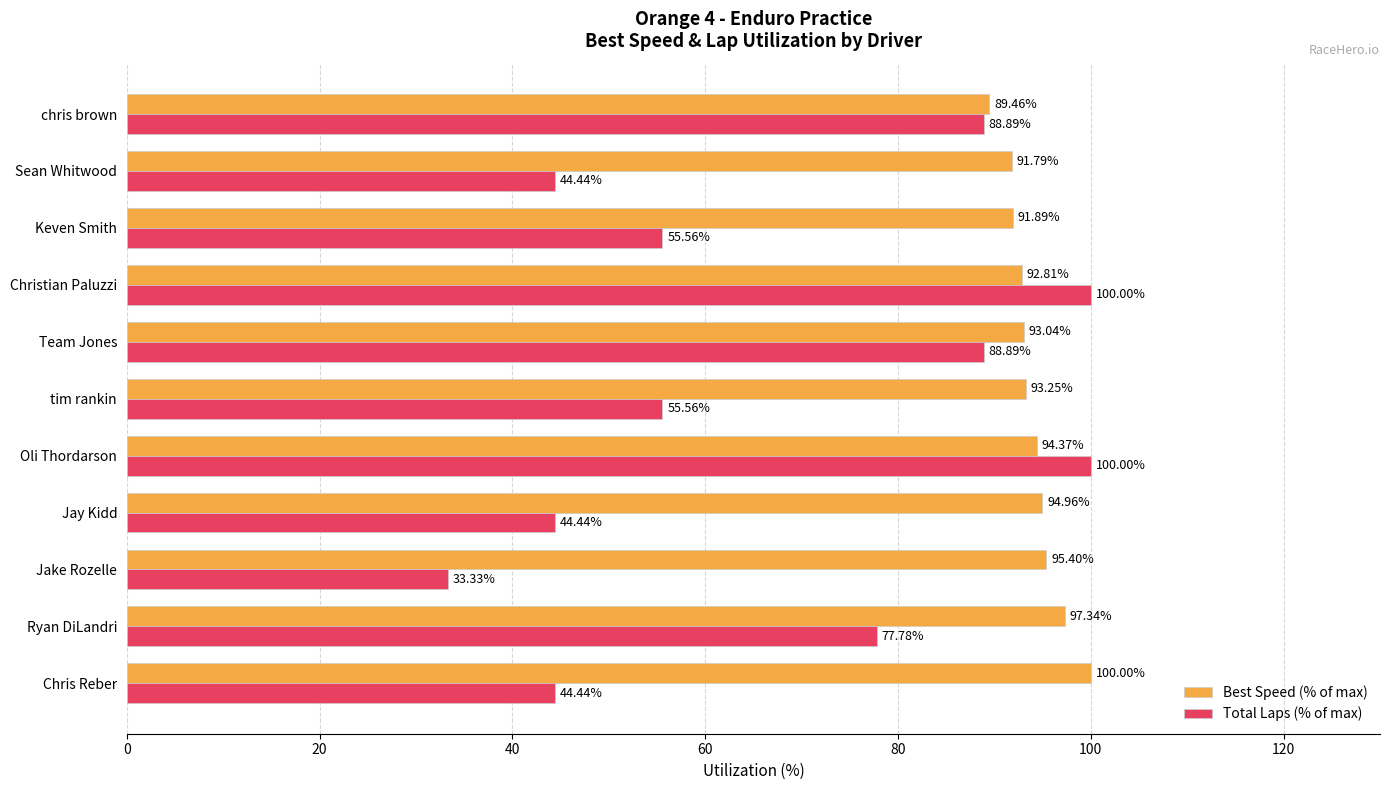

What is the sum of all Total Laps (% of max) values?

733.3